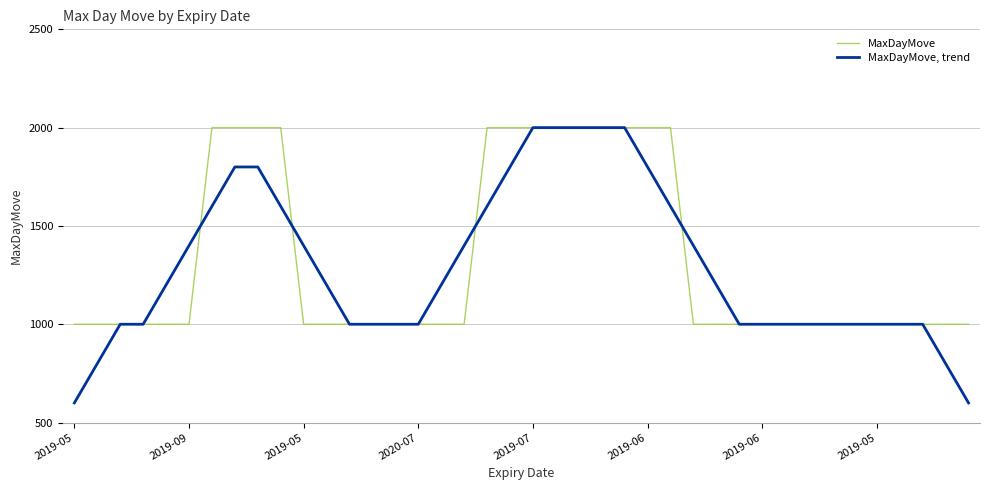

What is the lowest value of the MaxDayMove series?

1000